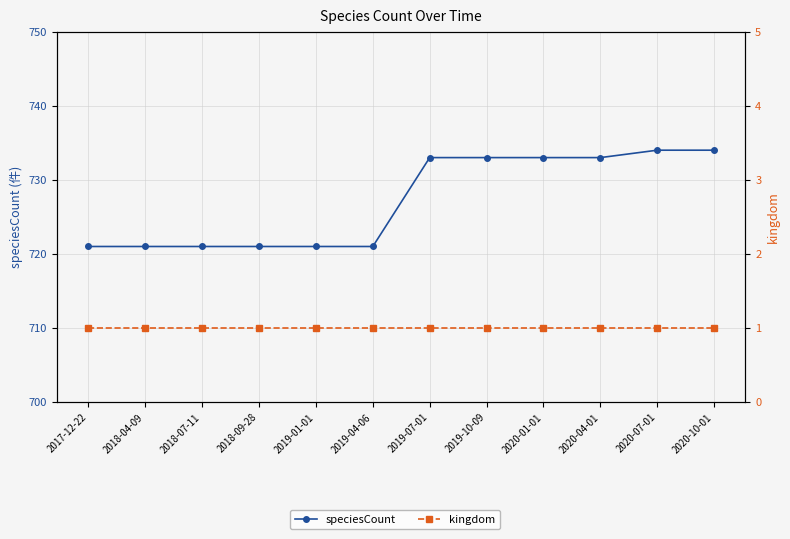

How many categories are shown in the chart?

12